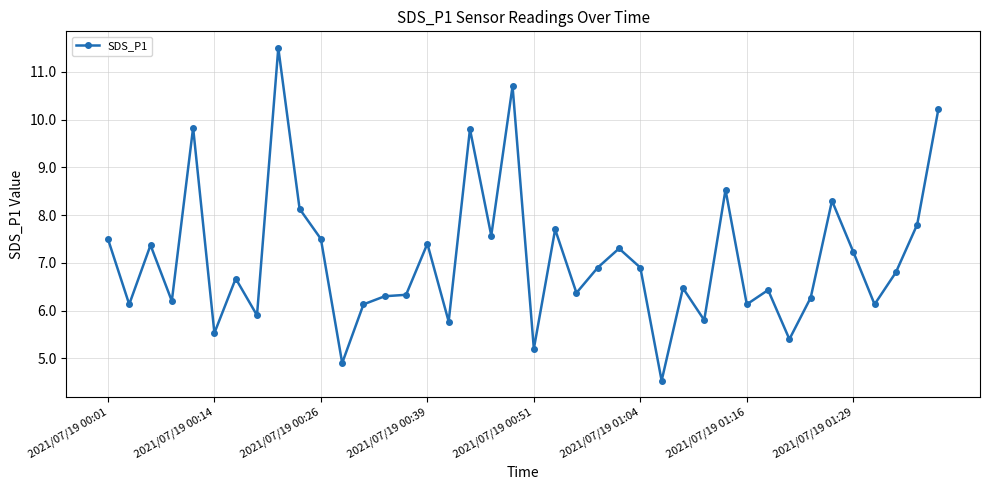

What is the difference between the maximum and second lowest values?

6.6